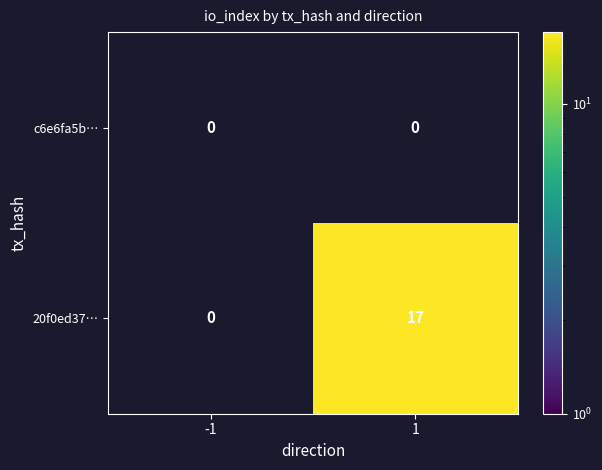

Reading right to left, list all the values displayed in this chart.

c6e6fa5b…: 1=0	-1=0
20f0ed37…: 1=17	-1=0